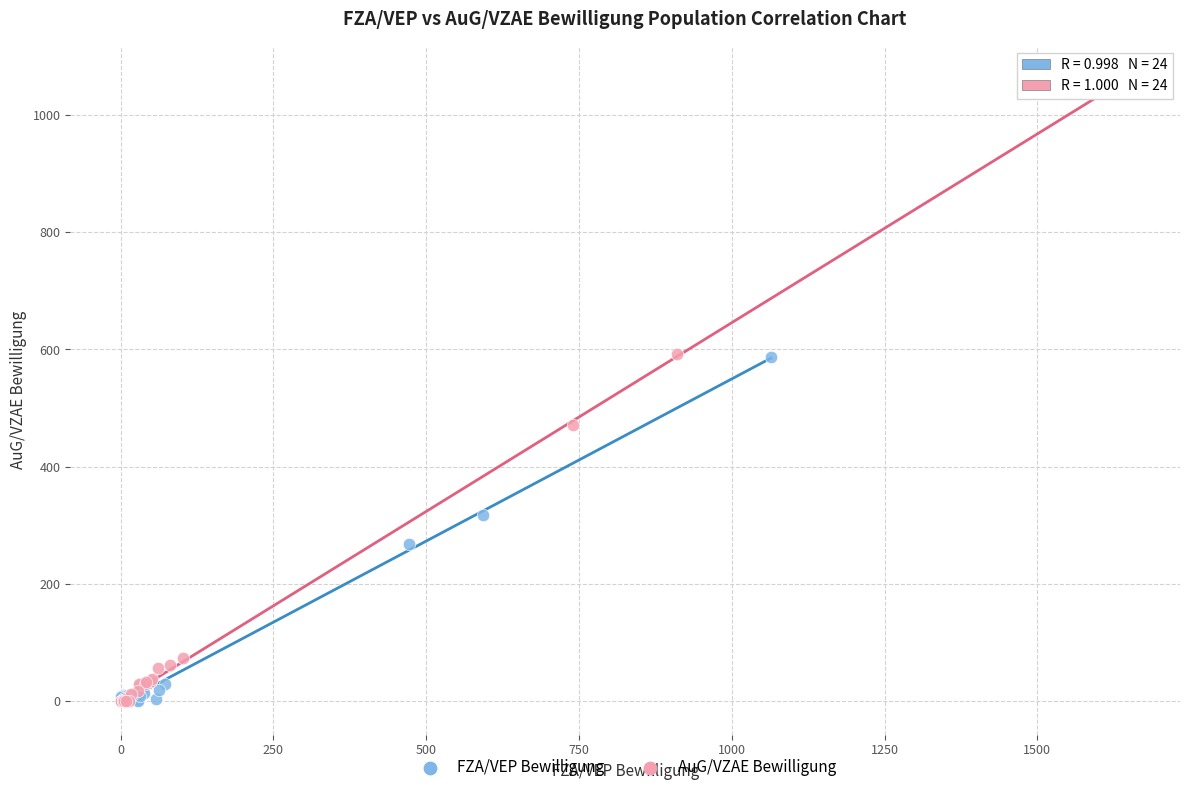

Which series has the largest Y range (max minus min)?

AuG/VZAE Bewilligung